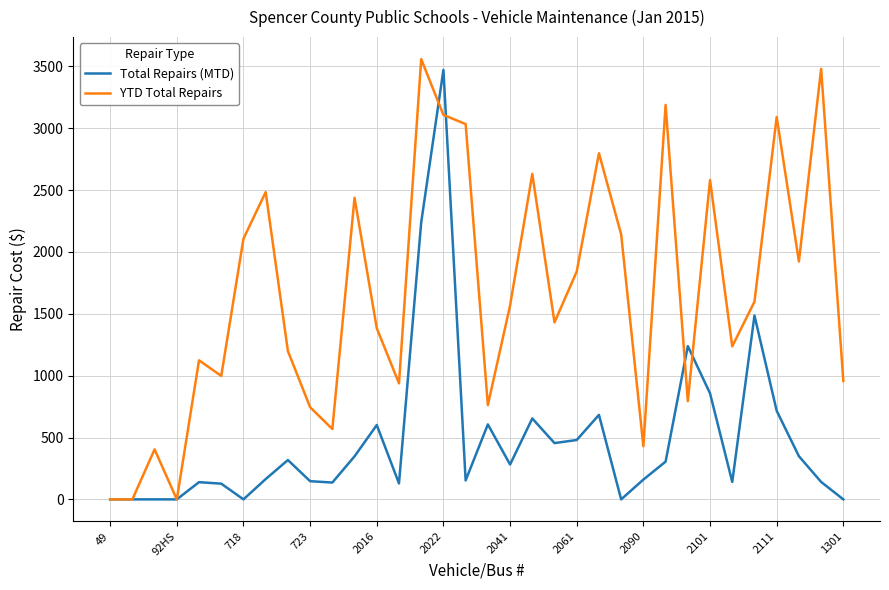

Which series has the largest total across all categories?

YTD Total Repairs